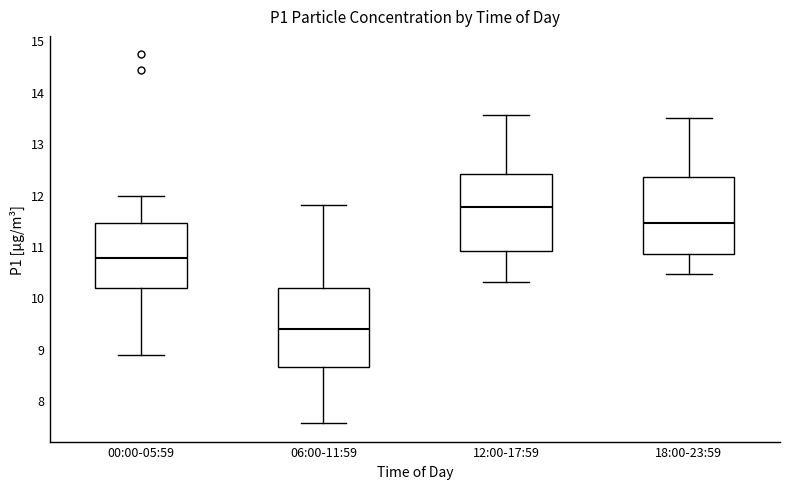

Reading left to right, transcribe this box plot: for each box, give where its median line is, the range the box spans, and where its two whiskers end, as read against the y-axis. The values are not printed on the chart, so give them approximately, as read against the axis.

00:00-05:59: median 10.8, box 10.2 to 11.5, whiskers 8.9 to 12.0
06:00-11:59: median 9.4, box 8.7 to 10.2, whiskers 7.6 to 11.8
12:00-17:59: median 11.8, box 10.9 to 12.4, whiskers 10.3 to 13.6
18:00-23:59: median 11.5, box 10.9 to 12.4, whiskers 10.5 to 13.5